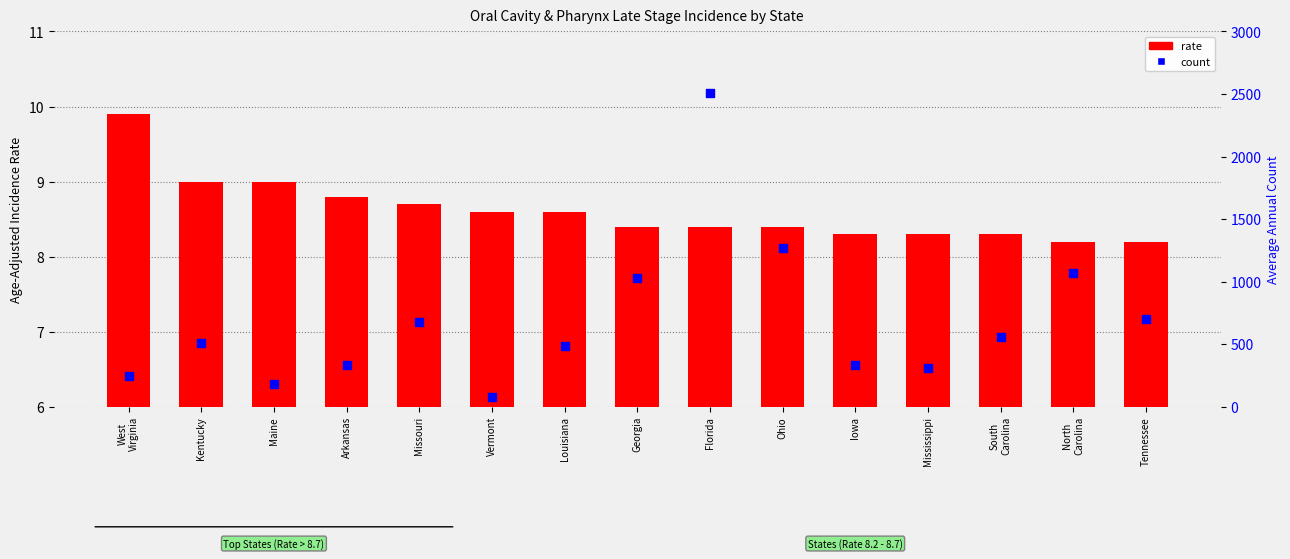

Which series reaches the maximum Y coordinate?

count